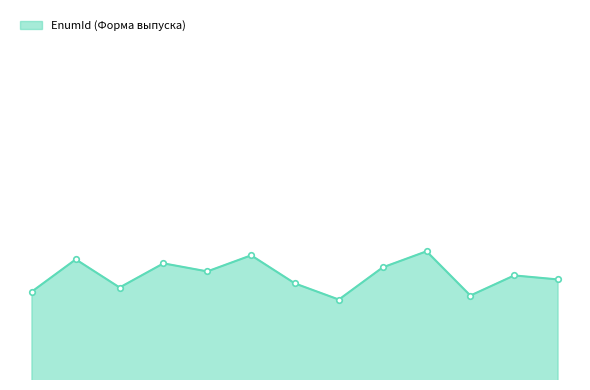

Does the chart have visible grid lines?

No